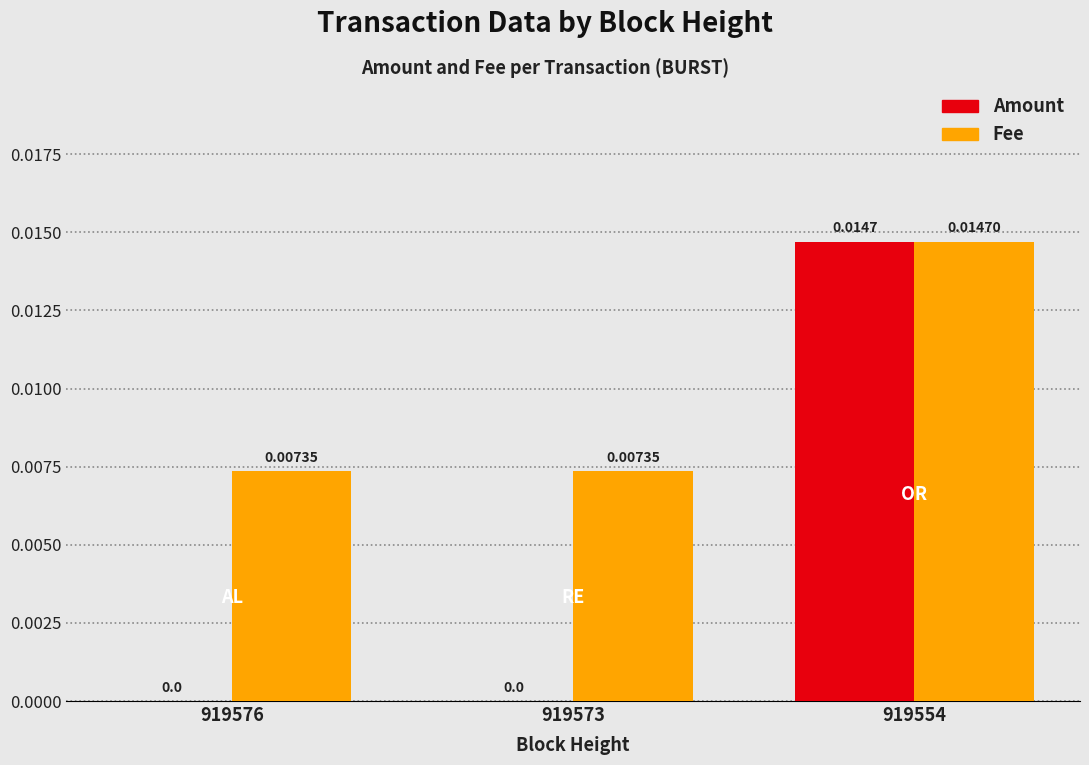

What are all the series names shown in the legend?

Amount, Fee